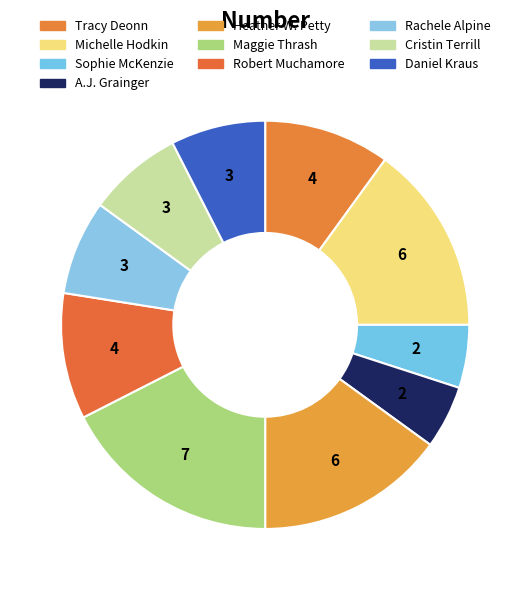

To the nearest percent, what is the average slice percentage?

10%